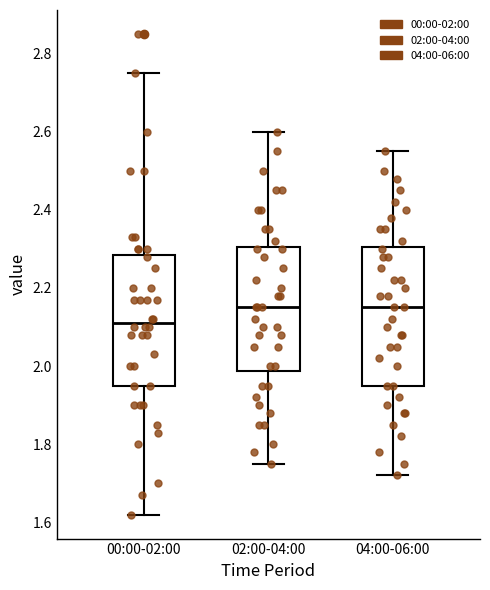

Where does the lower whisker of the box for 00:00-02:00 end on the y-axis? The values are not printed on the chart, so give them approximately, as read against the axis.

1.62